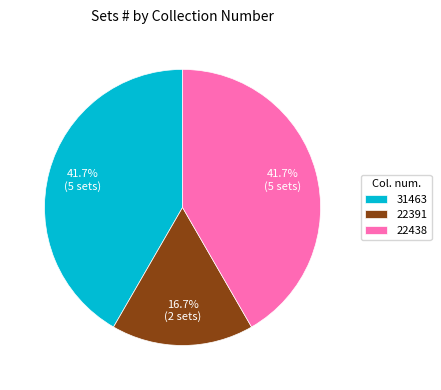

What portion of the pie excludes 22391?

83.3%